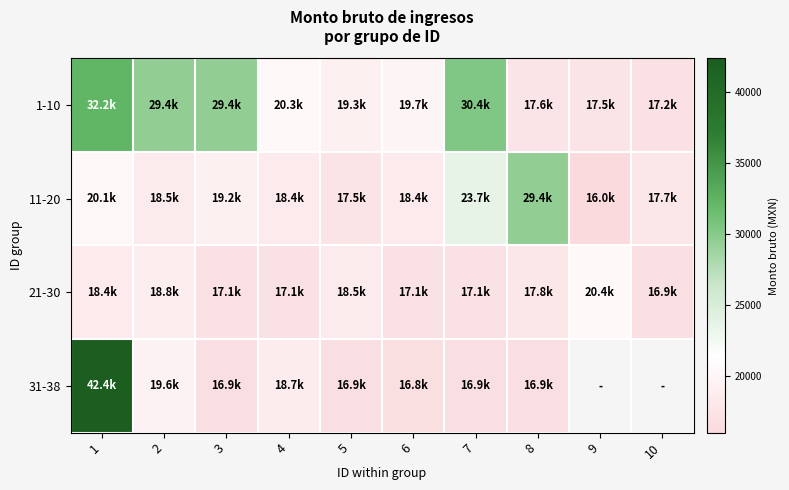

What is the sum of all 1-10 values?

233048.8